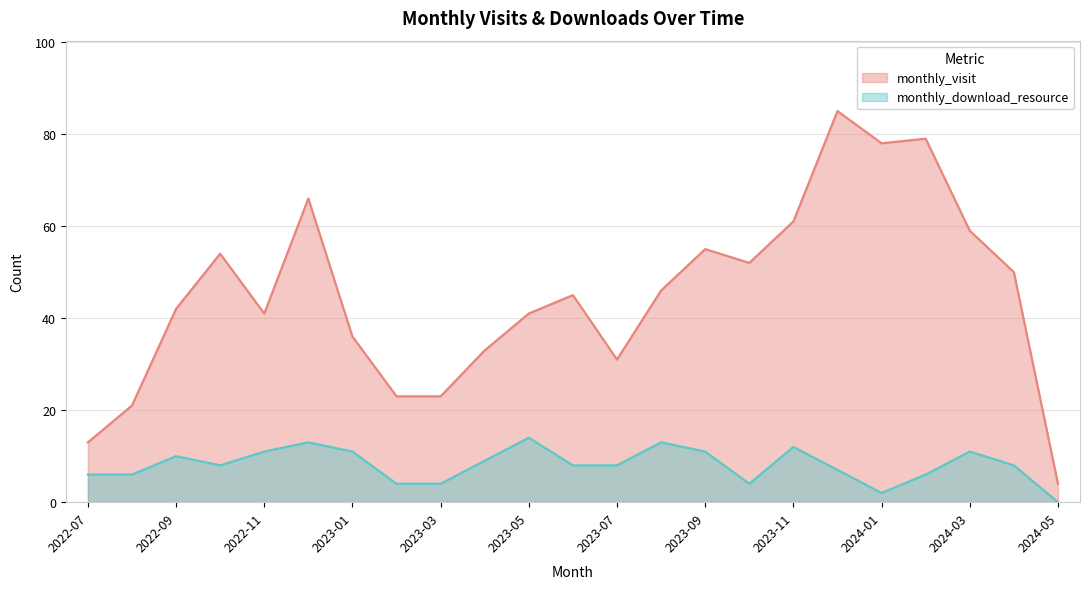

What is the spread (max minus min) of values at 2022-08?

15